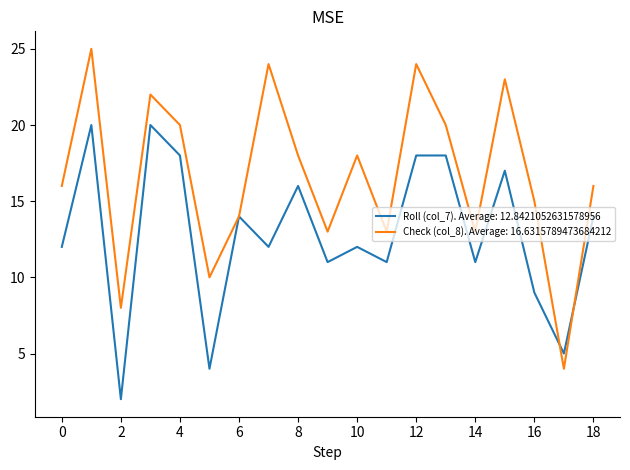

Rank the series by their maximum value, from lowest to highest.

Roll (col_7). Average: 12.8421052631578956, Check (col_8). Average: 16.6315789473684212